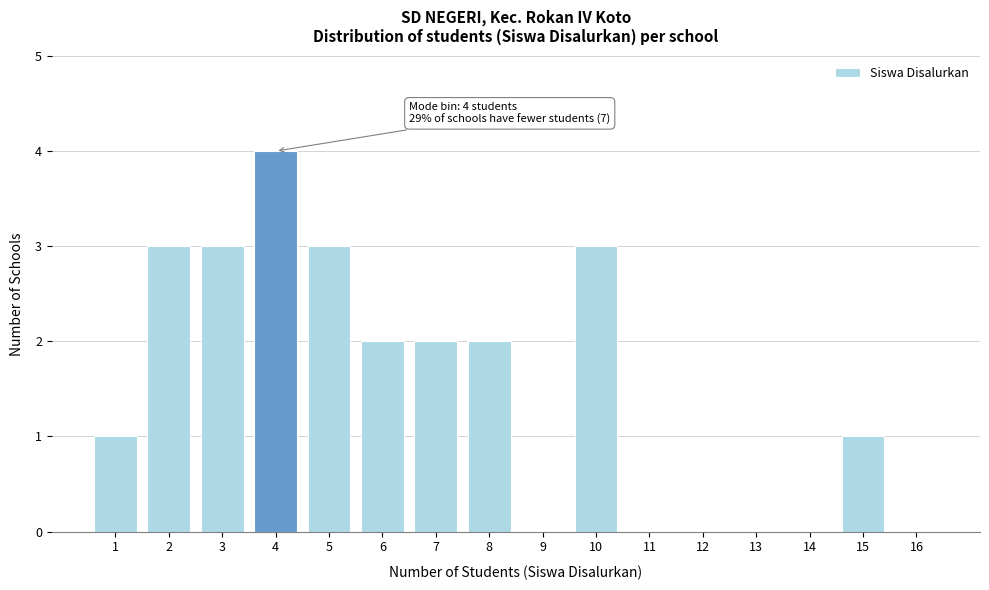

Reading left to right, list all the values displayed in this chart.

1=1	2=3	3=3	4=4	5=3	6=2	7=2	8=2	9=0	10=3	11=0	12=0	13=0	14=0	15=1	16=0